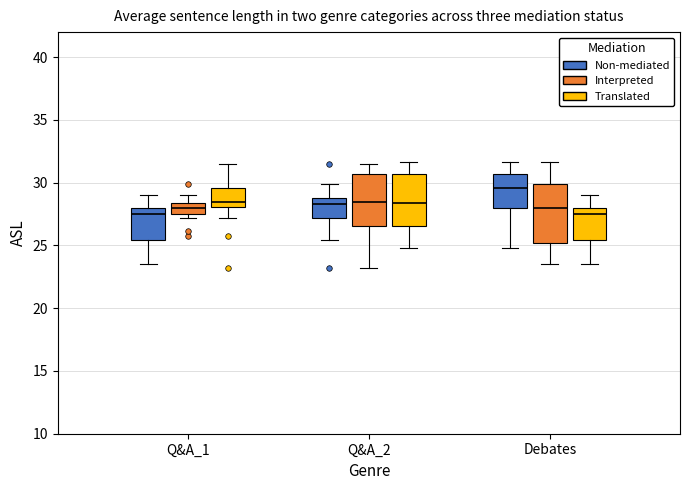

Where does the median line of the box for Q&A_1 (Non-mediated) sit on the y-axis? The values are not printed on the chart, so give them approximately, as read against the axis.

27.5